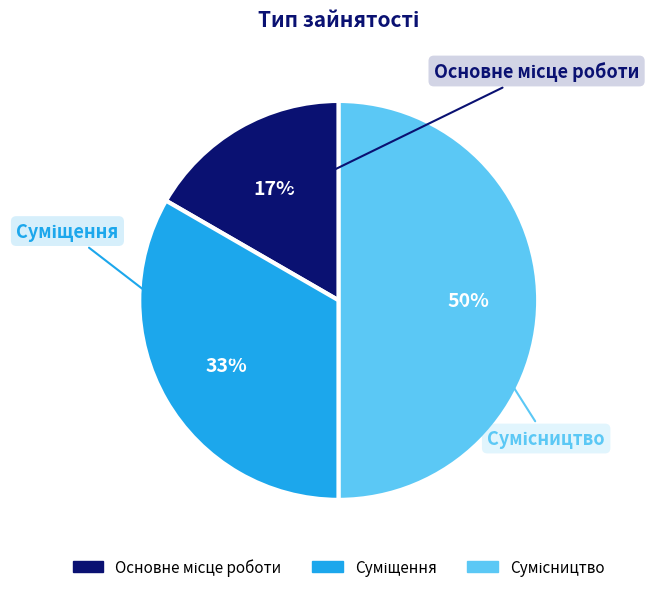

To the nearest percent, what is the average slice percentage?

33%